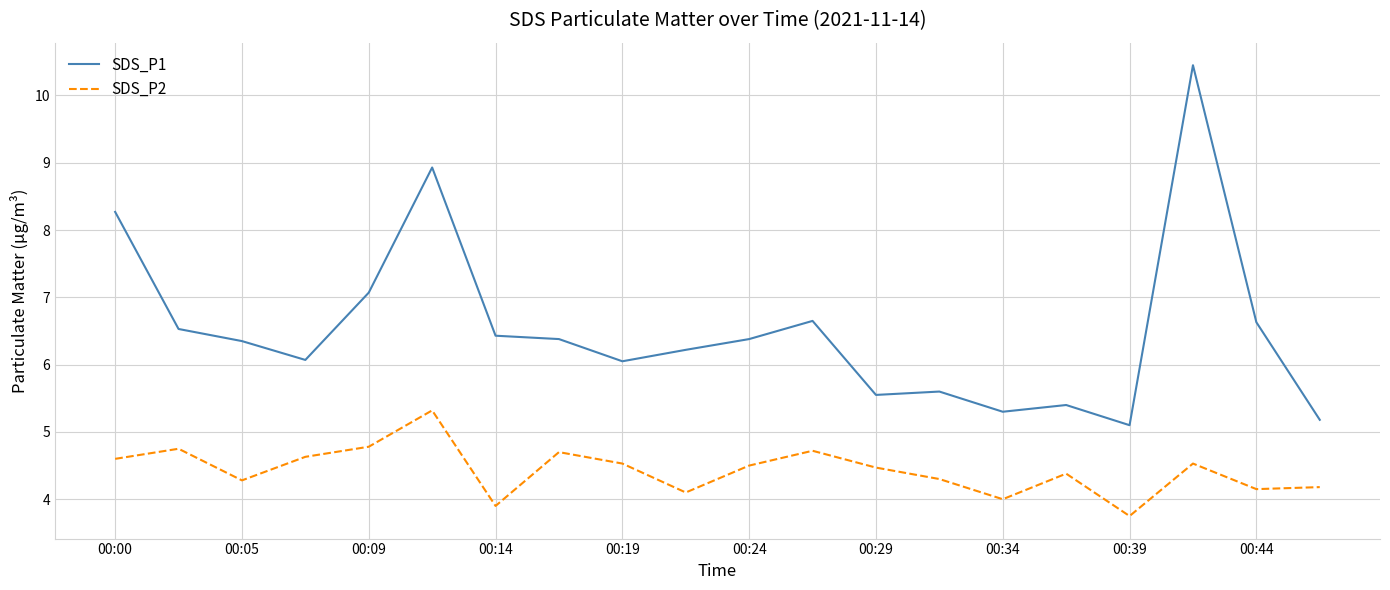

What is the minimum value for SDS_P2?

3.8